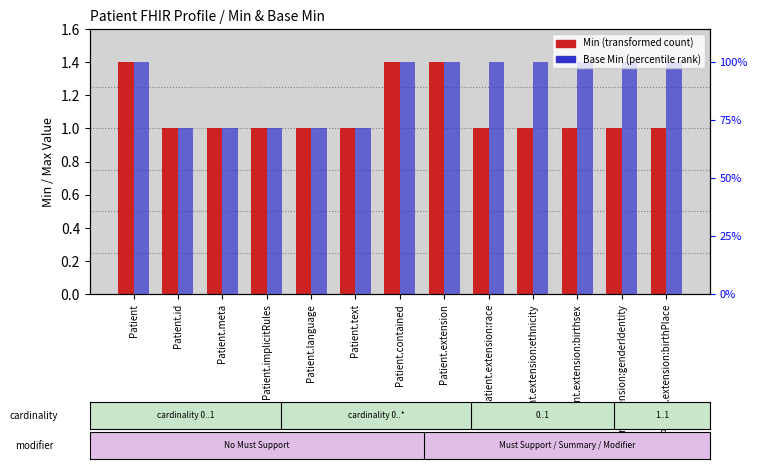

Which series has the widest spread of values?

Min (transformed count)